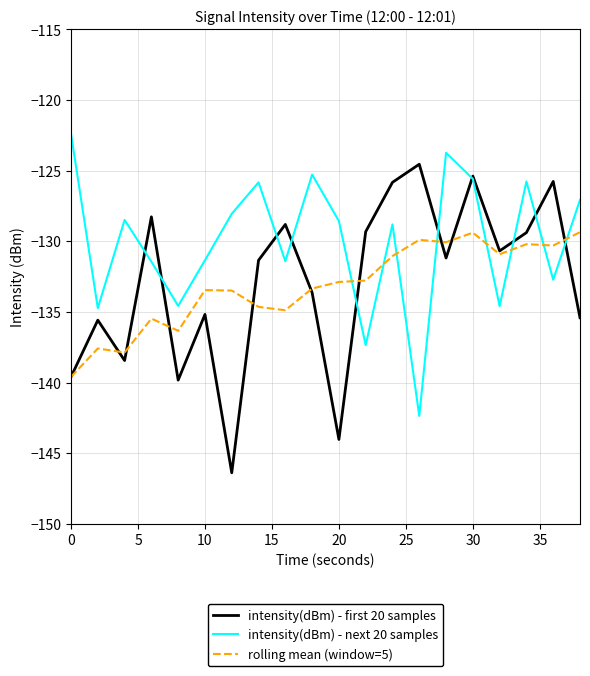

Which series has the largest range (max minus min)?

intensity(dBm) - first 20 samples